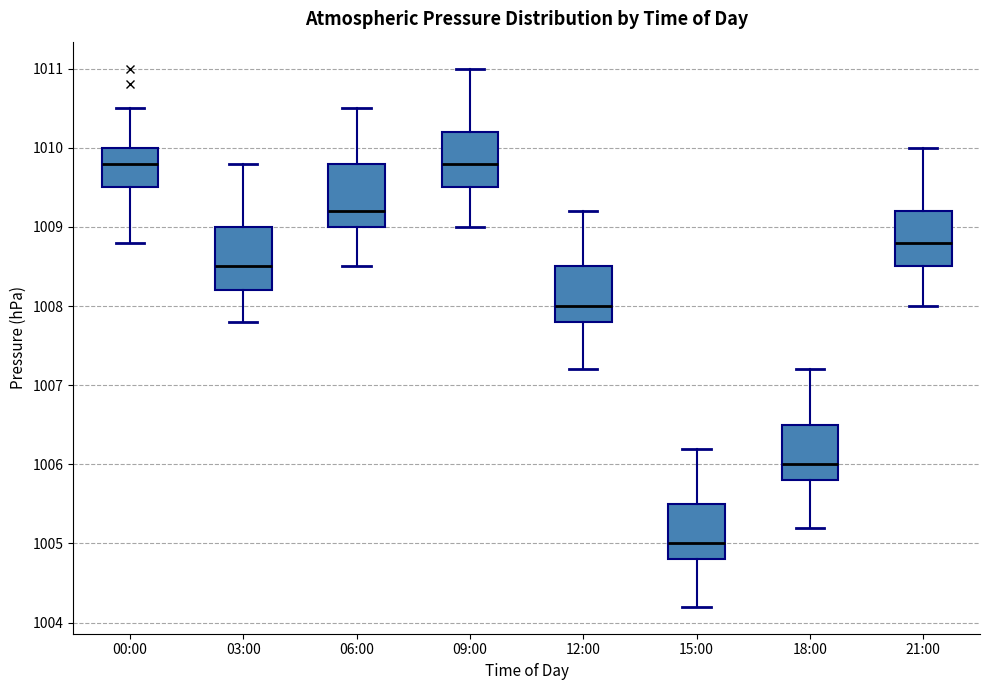

Reading left to right, read every box against the y-axis: the position of its median line, the range the box covers, and the ends of its whiskers. The values are not printed on the chart, so give them approximately, as read against the axis.

00:00: median 1009.8, box 1009.5 to 1010.0, whiskers 1008.8 to 1010.5
03:00: median 1008.5, box 1008.2 to 1009.0, whiskers 1007.8 to 1009.8
06:00: median 1009.2, box 1009.0 to 1009.8, whiskers 1008.5 to 1010.5
09:00: median 1009.8, box 1009.5 to 1010.2, whiskers 1009.0 to 1011.0
12:00: median 1008.0, box 1007.8 to 1008.5, whiskers 1007.2 to 1009.2
15:00: median 1005.0, box 1004.8 to 1005.5, whiskers 1004.2 to 1006.2
18:00: median 1006.0, box 1005.8 to 1006.5, whiskers 1005.2 to 1007.2
21:00: median 1008.8, box 1008.5 to 1009.2, whiskers 1008.0 to 1010.0